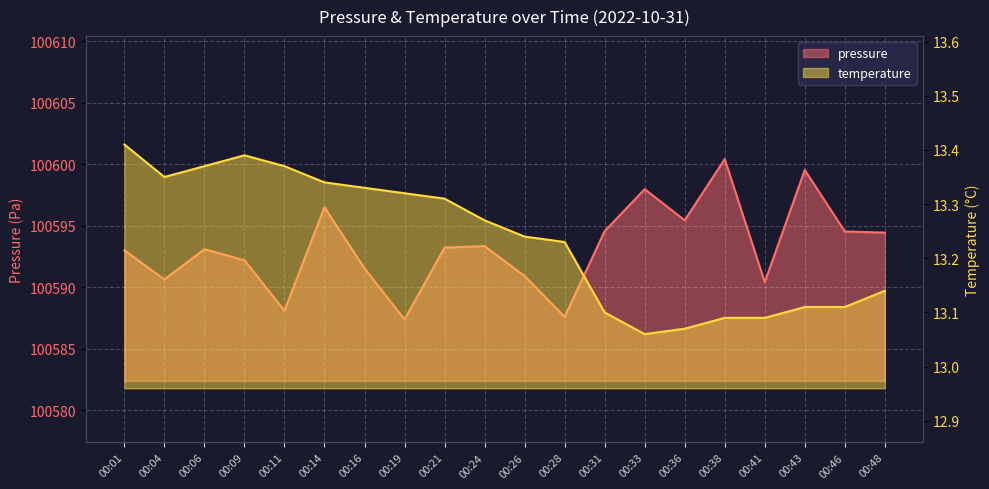

Is the value of pressure at 00:01 greater than the value of temperature at 00:09?

Yes